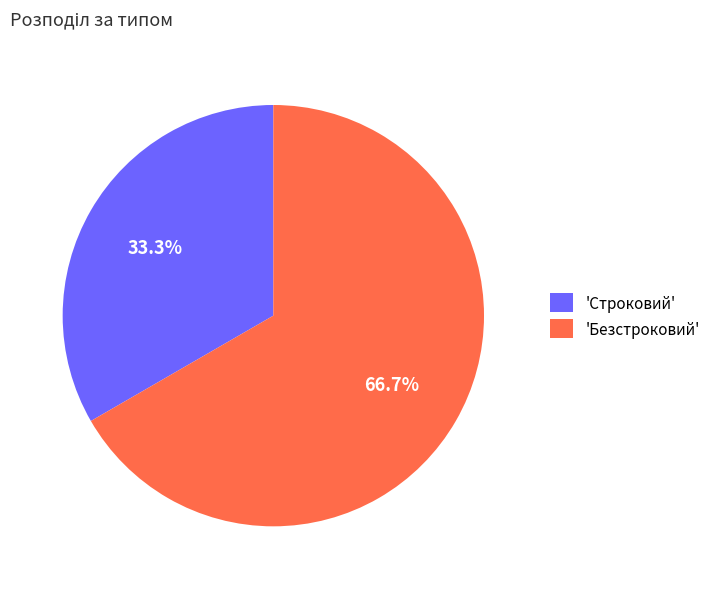

What percentage is NOT represented by 'Строковий'?

66.7%